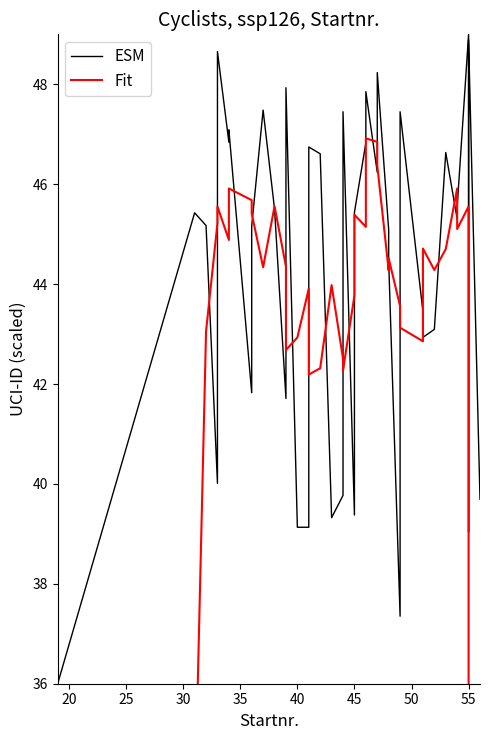

How many lines are shown in the chart?

2